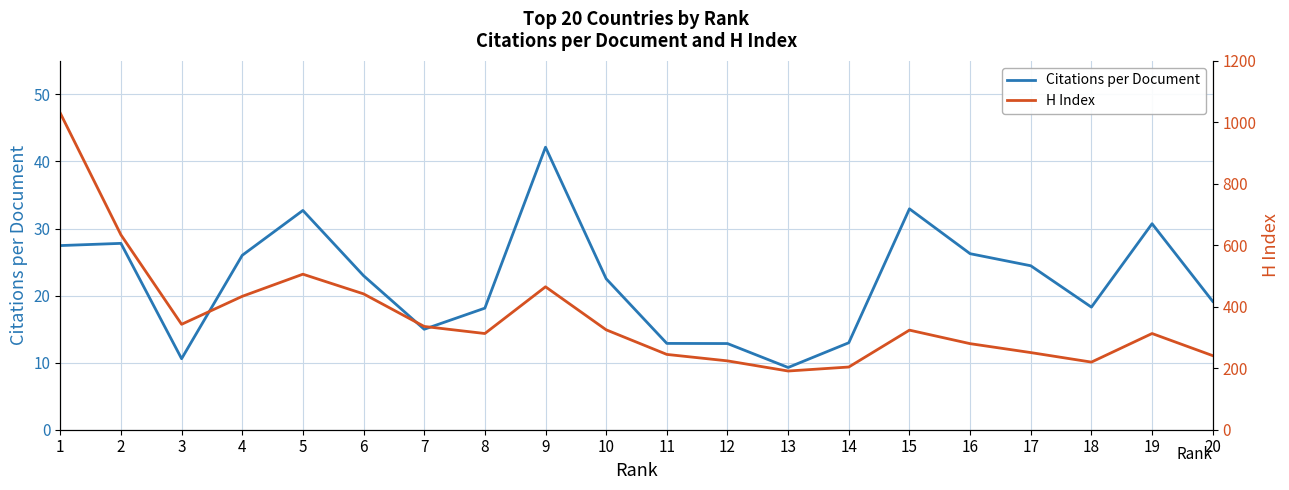

True or false: Citations per Document and H Index cross at least once.

False